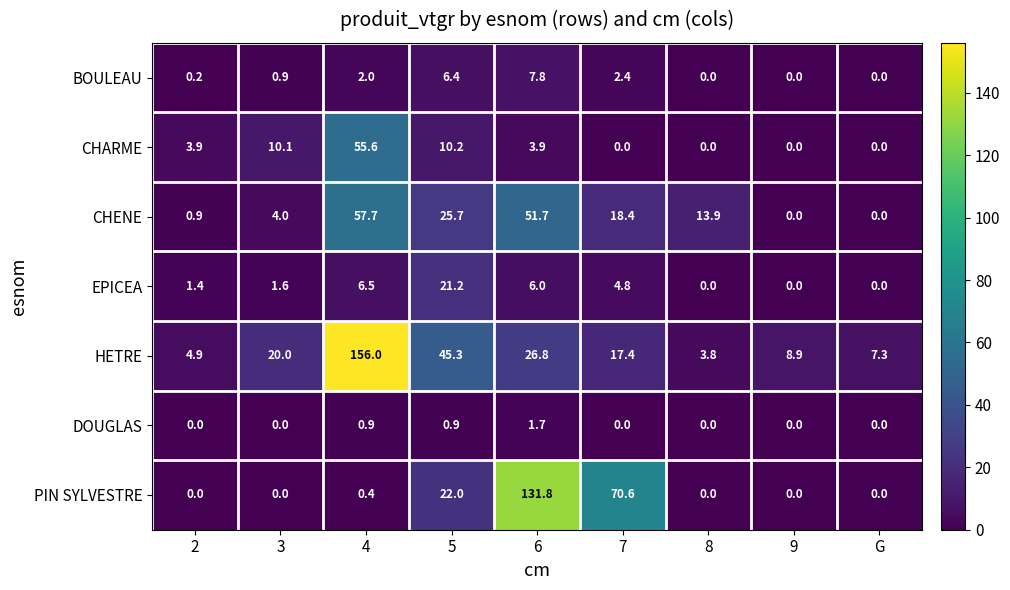

Is it true that CHENE equals 0.0 at 9?

True